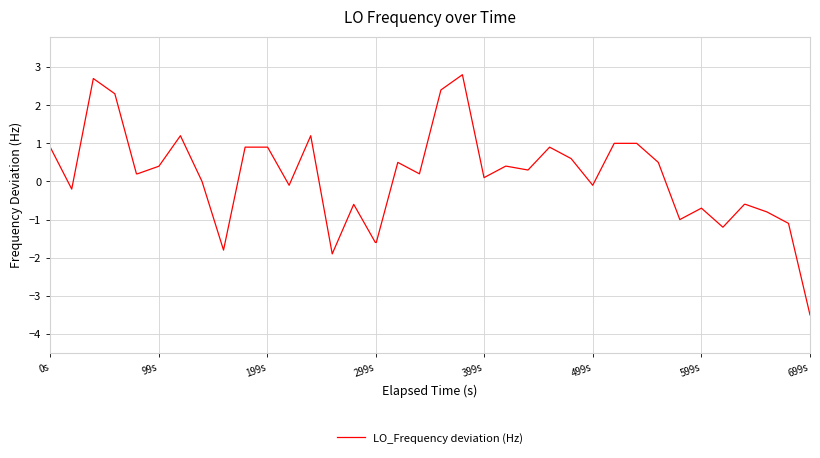

What is the maximum value shown in the chart?

2.8